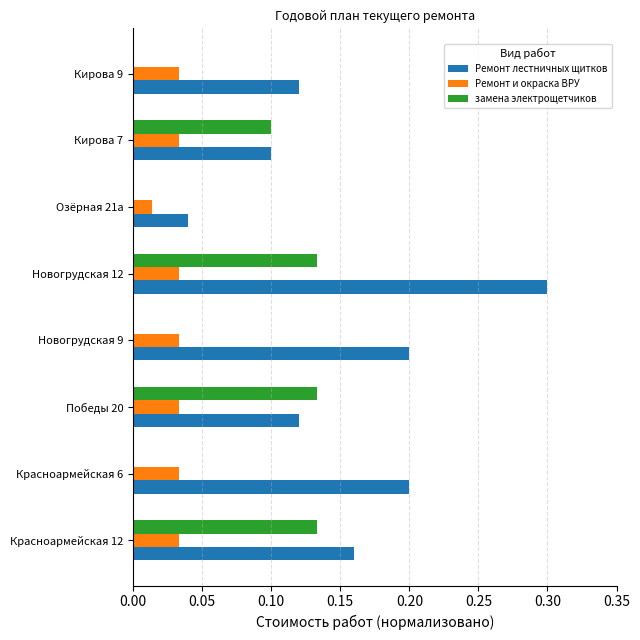

At which category is the sum across all series the highest?

Новогрудская 12